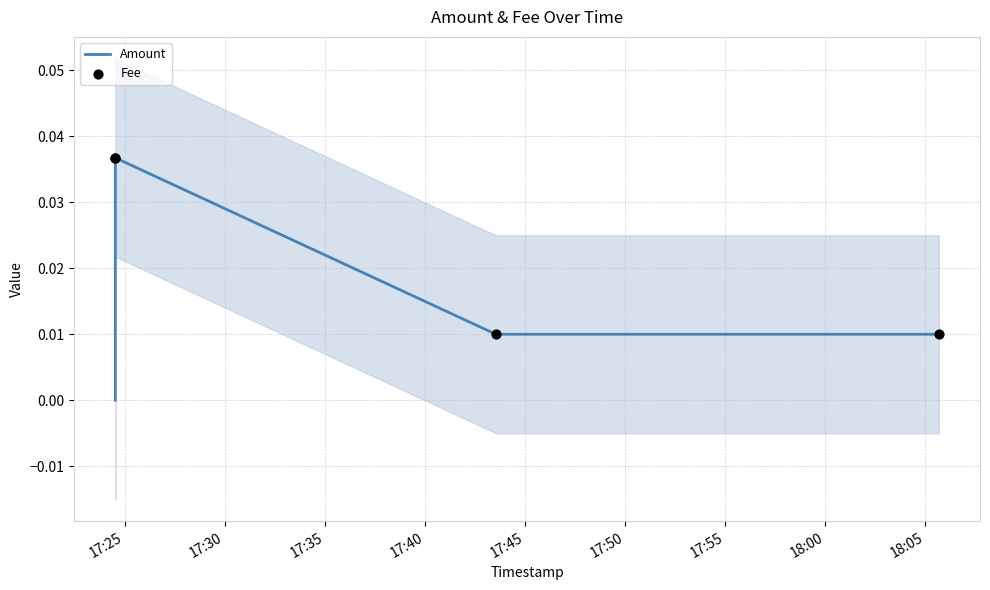

What are all the series names shown in the legend?

Amount, Fee